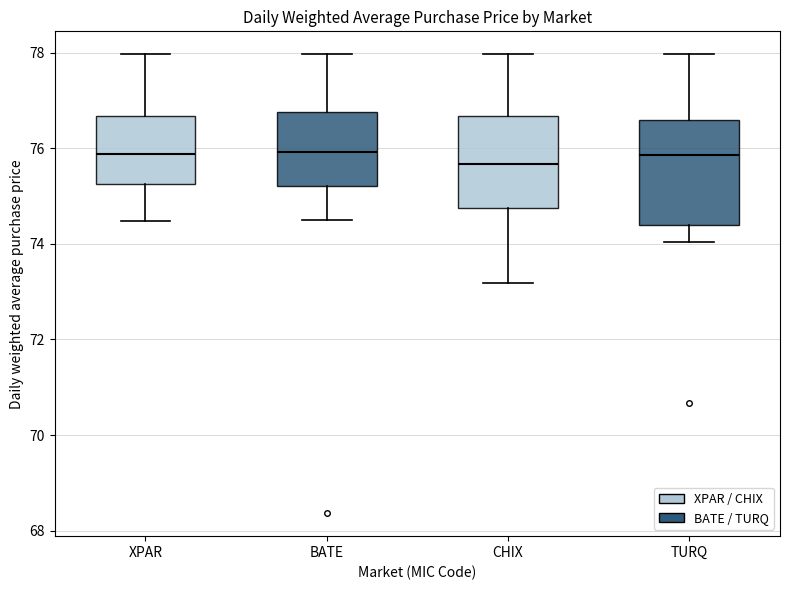

Reading left to right, read every box against the y-axis: the position of its median line, the range the box covers, and the ends of its whiskers. The values are not printed on the chart, so give them approximately, as read against the axis.

XPAR: median 75.8, box 75.2 to 76.6, whiskers 74.4 to 78.0
BATE: median 76.0, box 75.2 to 76.8, whiskers 74.6 to 78.0
CHIX: median 75.6, box 74.8 to 76.6, whiskers 73.2 to 78.0
TURQ: median 75.8, box 74.4 to 76.6, whiskers 74.0 to 78.0